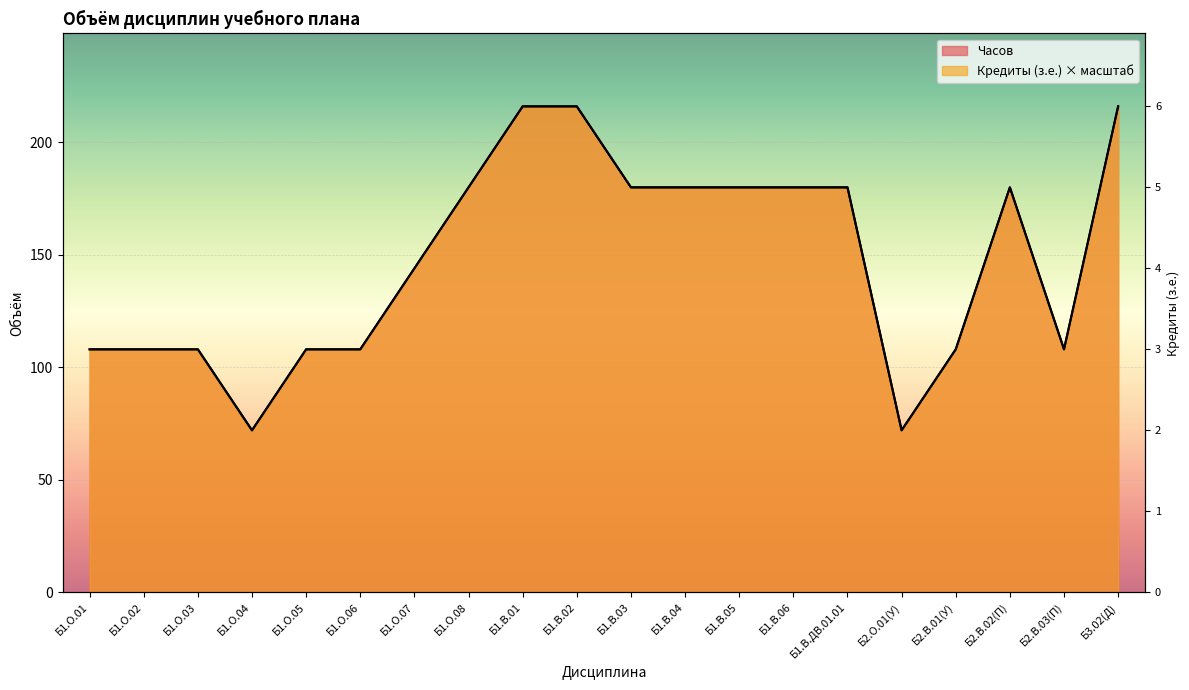

What is the minimum value shown in the chart?

72